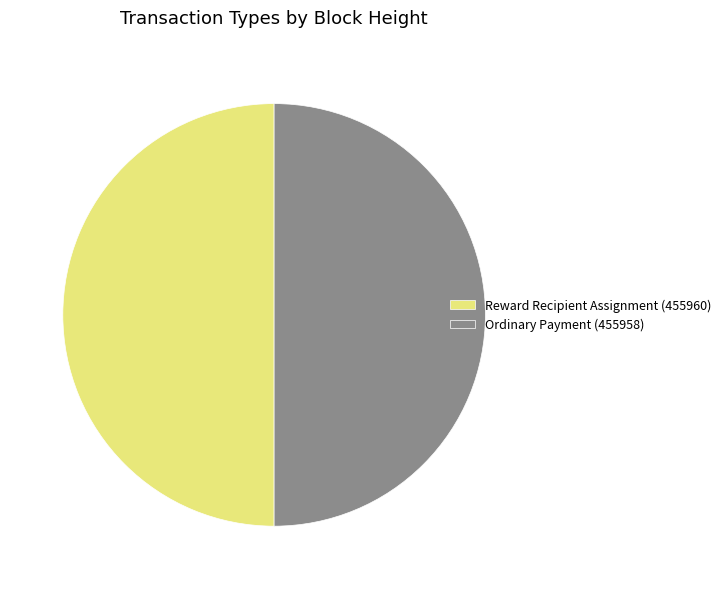

Approximately how many times larger is the value at Ordinary Payment (455958) compared to Reward Recipient Assignment (455960)?

1.0